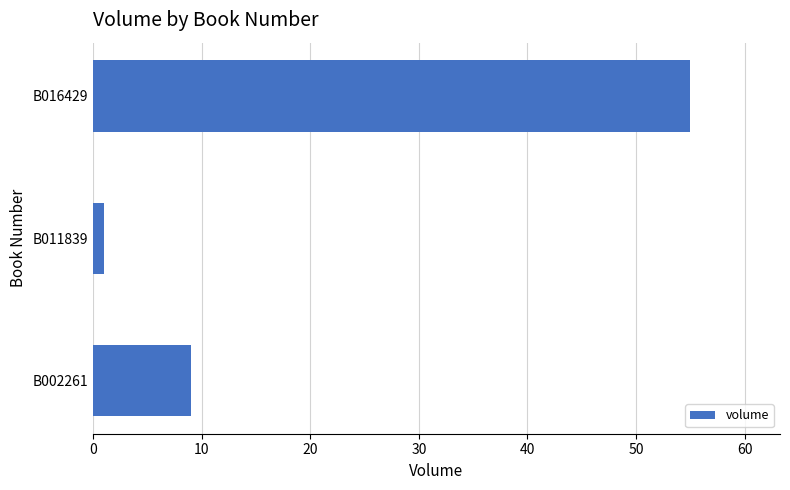

Rank the categories by value from highest to lowest.

B016429, B002261, B011839